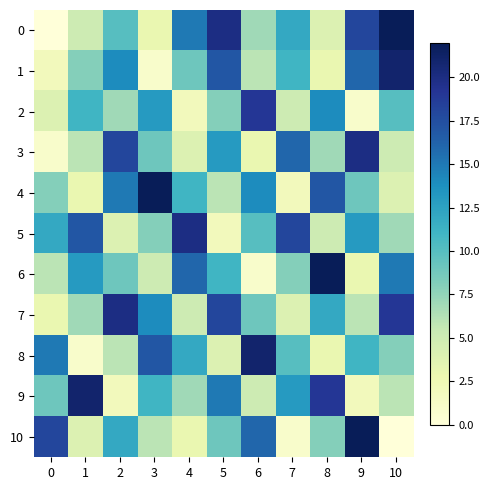

Which series has the largest total across all categories?

7